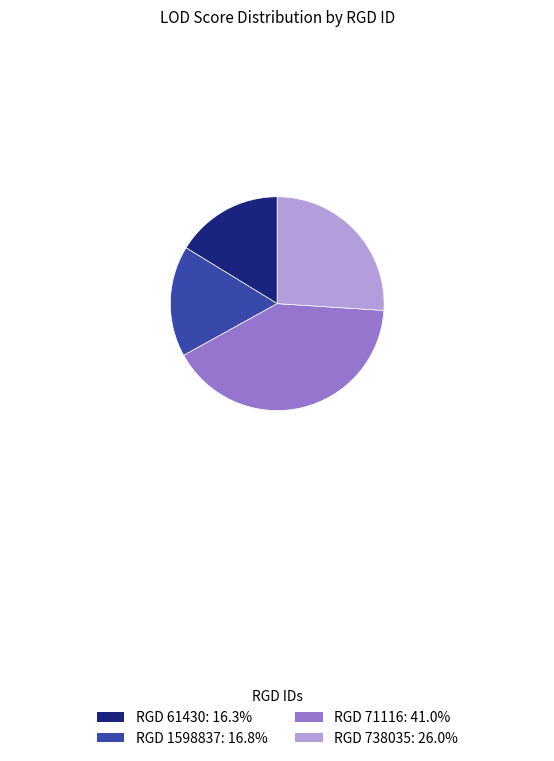

Does any single category account for the majority?

No